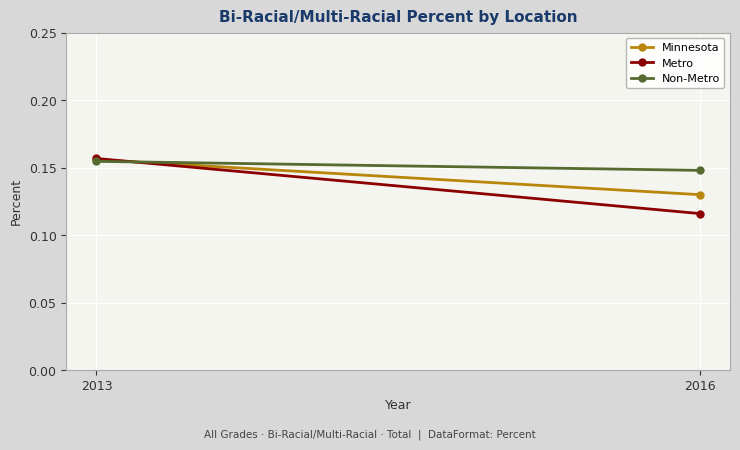

List the labels in order of Non-Metro value, largest first.

2013, 2016